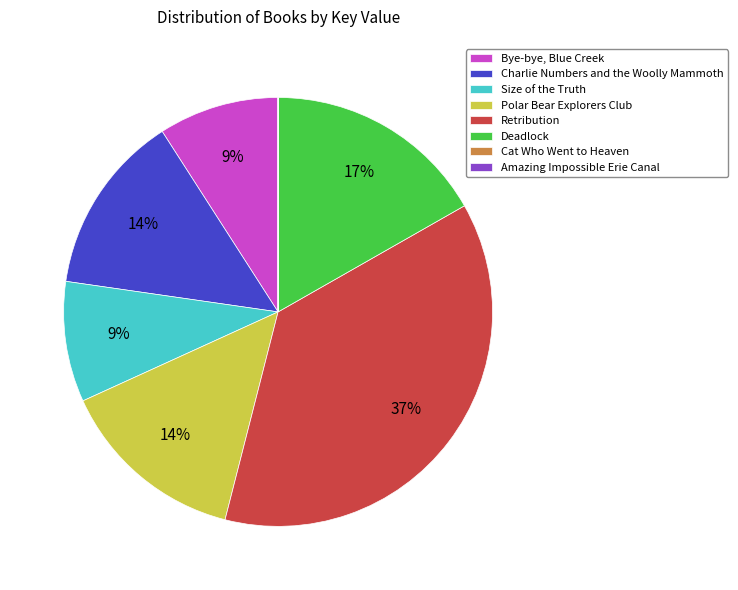

Do Retribution and Deadlock together represent more than half of the pie?

Yes